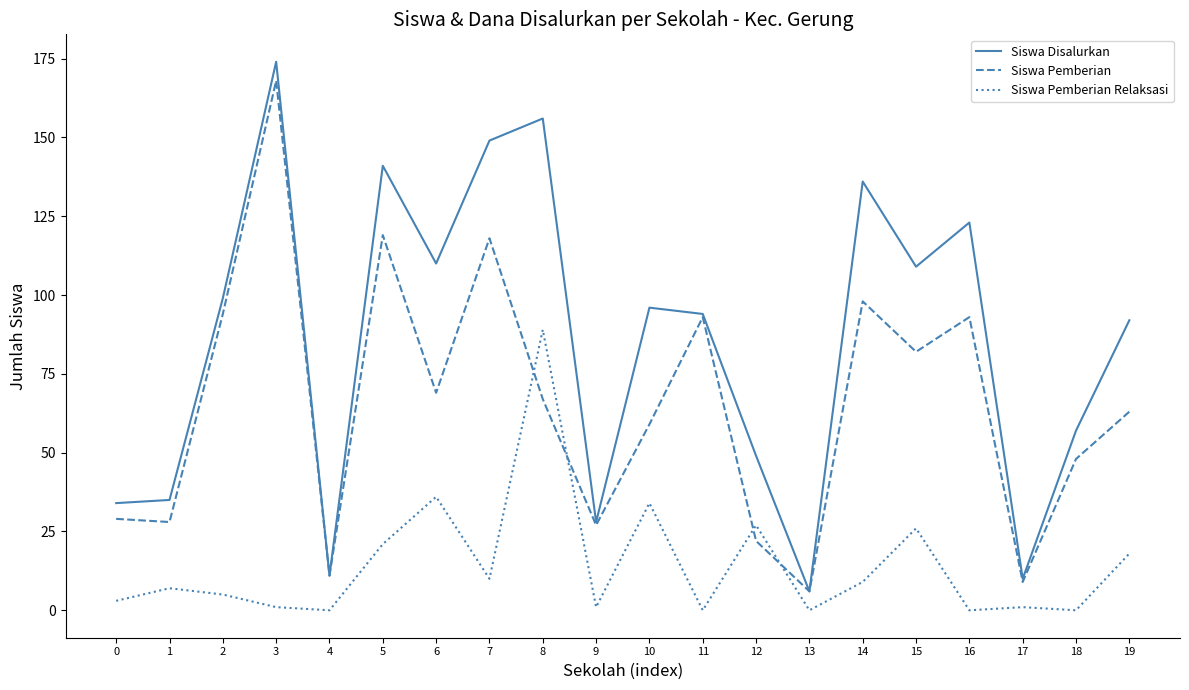

At which label is Siswa Disalurkan closest to 90?

19